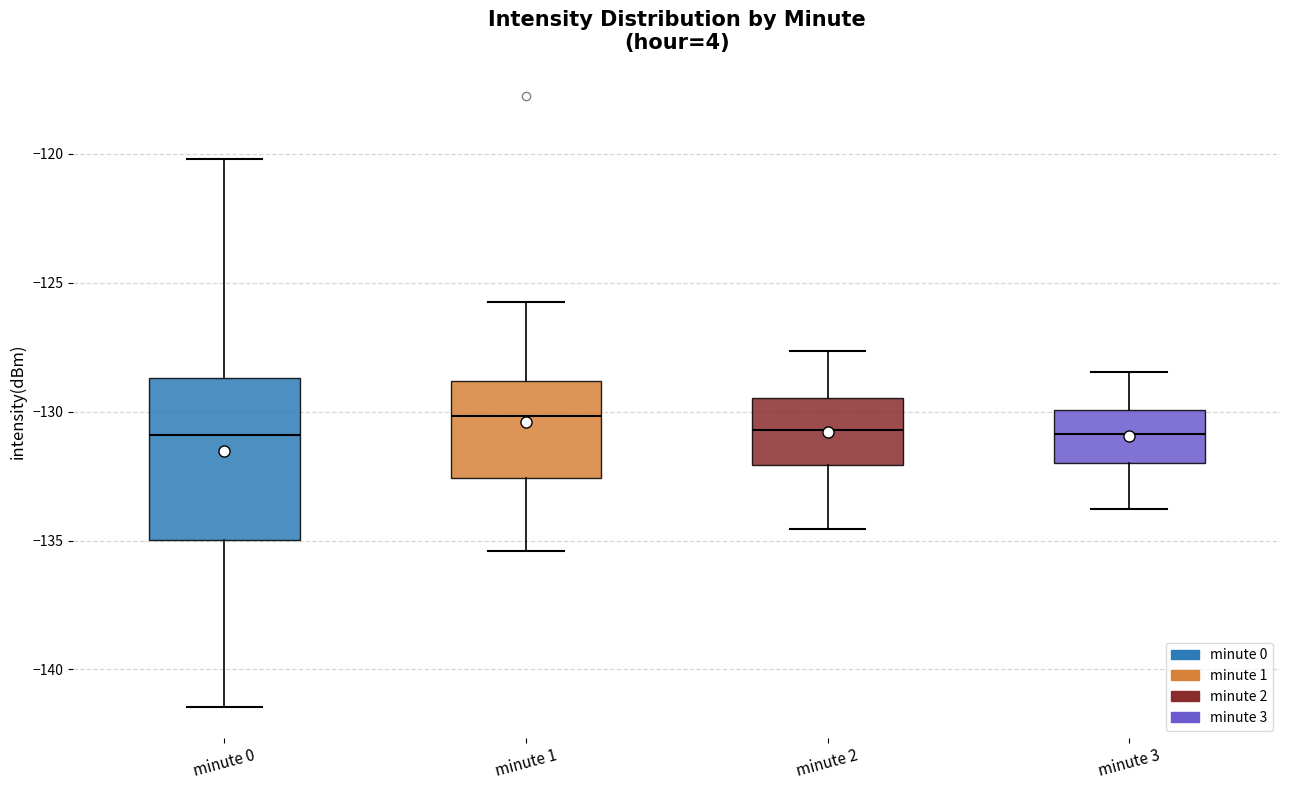

Reading left to right, transcribe this box plot: for each box, give where its median line is, the range the box spans, and where its two whiskers end, as read against the y-axis. The values are not printed on the chart, so give them approximately, as read against the axis.

minute 0: median -131.0, box -135.0 to -128.5, whiskers -141.5 to -120.0
minute 1: median -130.0, box -132.5 to -129.0, whiskers -135.5 to -125.5
minute 2: median -130.5, box -132.0 to -129.5, whiskers -134.5 to -127.5
minute 3: median -131.0, box -132.0 to -130.0, whiskers -134.0 to -128.5